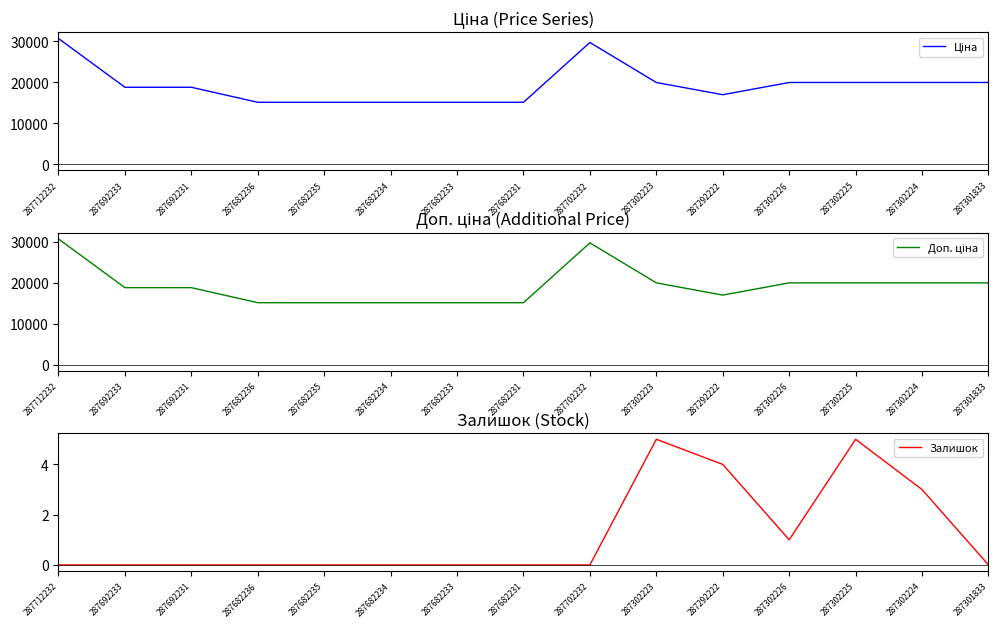

True or false: Залишок and Ціна cross at least once.

False